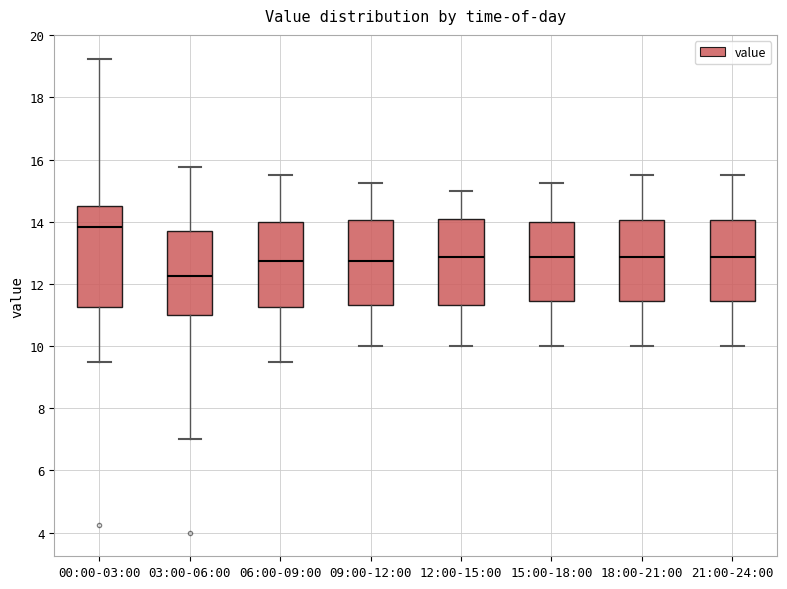

Comparing the boxes themselves (not the whiskers), which one is the tallest?

00:00-03:00